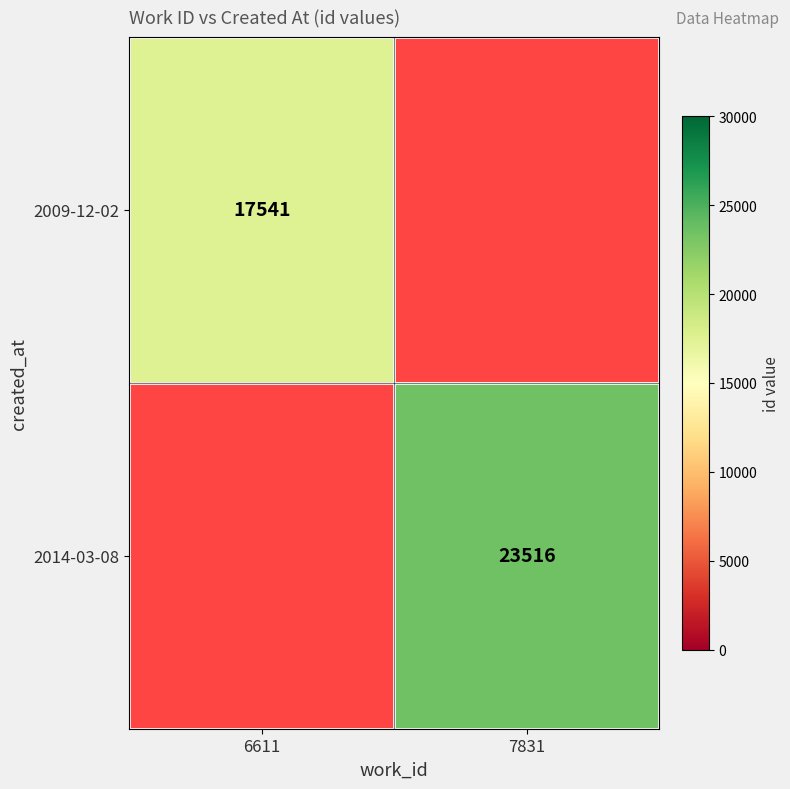

The 2014-03-08 series shows 11817 at 7831. True or false?

False